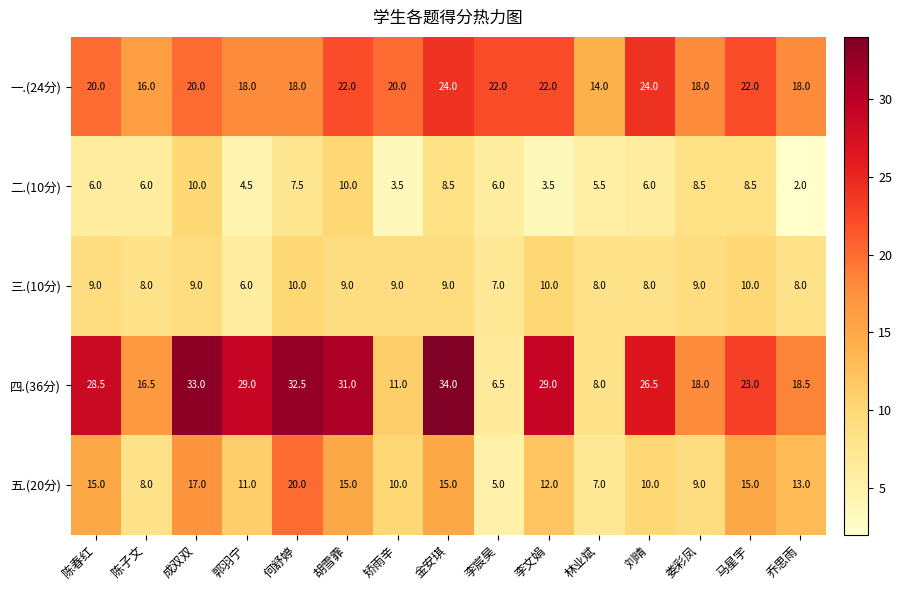

Is it true that 四.(36分) equals 13.8 at 林业斌?

False